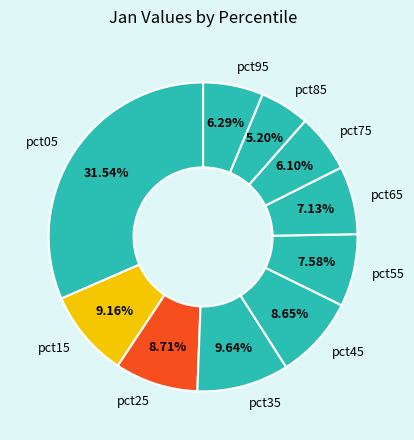

True or false: pct05 accounts for 32% of the total.

True